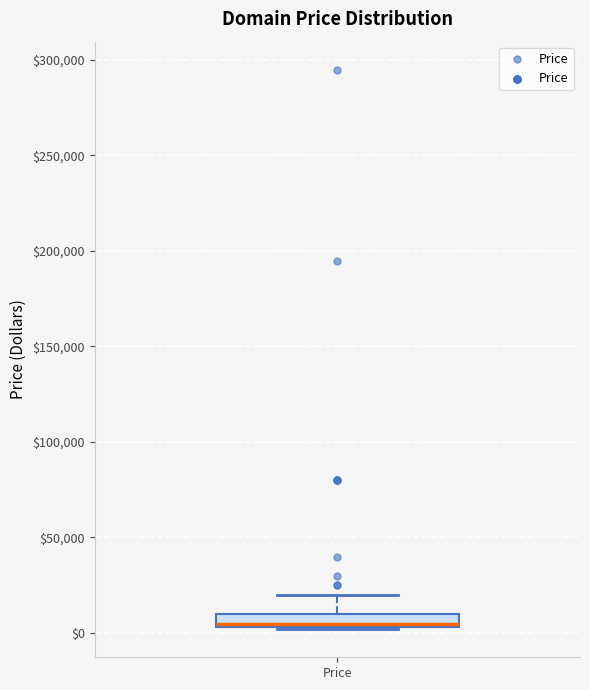

Where does the upper whisker of the box for Price end on the y-axis? The values are not printed on the chart, so give them approximately, as read against the axis.

20000